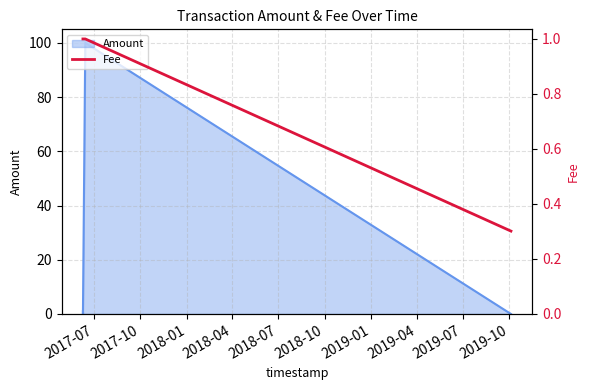

True or false: Amount has more than 2 points higher than both neighbors.

False